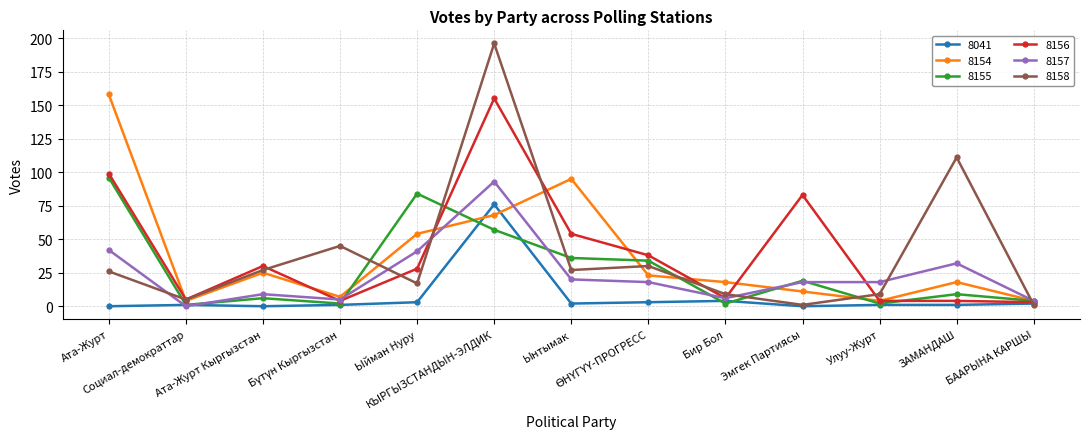

What is the difference between the highest and lowest values at БААРЫНА КАРШЫ?

3